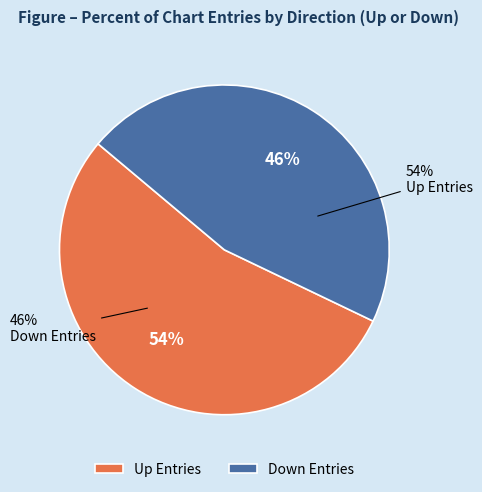

What is the smallest slice in the pie chart?

Down